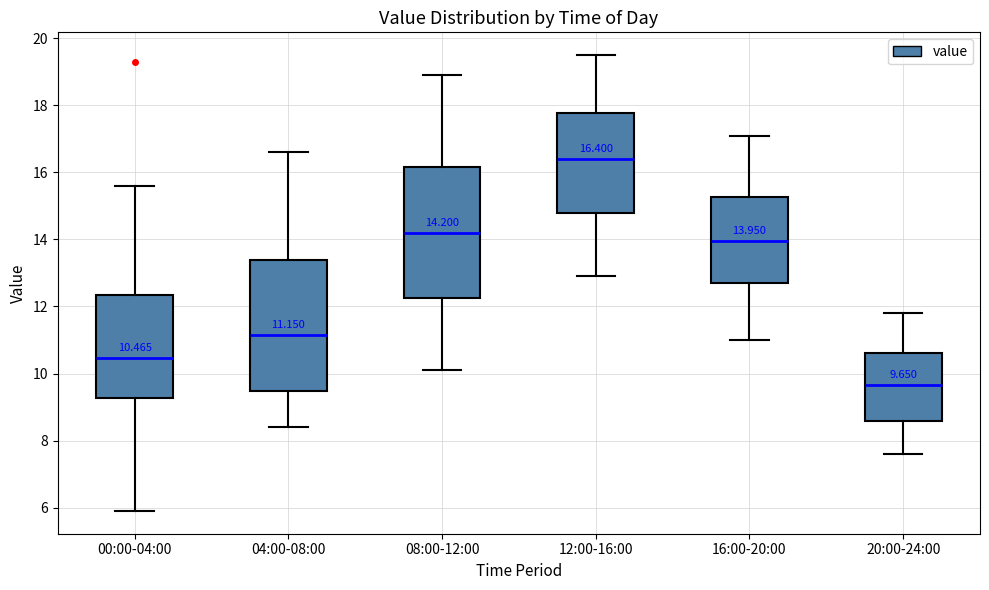

Which box has the lowest median line?

20:00-24:00